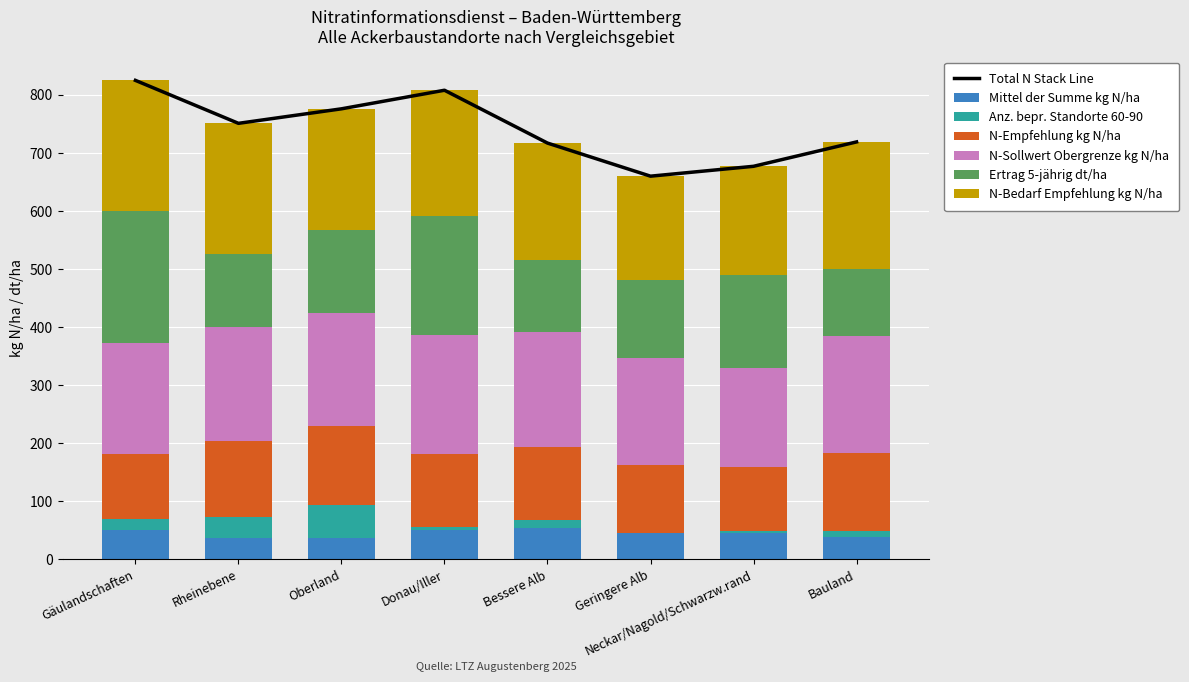

Reading left to right, what are all the values shown in this chart?

Mittel der Summe kg N/ha: 50	36	37	51	54	45	46	39
Anz. bepr. Standorte 60-90: 19	37	56	5	14	1	3	9
N-Empfehlung kg N/ha: 113	131	136	126	125	117	110	135
N-Sollwert Obergrenze kg N/ha: 190	197	196	204	198	184	171	201
Ertrag 5-jährig dt/ha: 228	125	143	205	125	135	160	116
N-Bedarf Empfehlung kg N/ha: 225	225	208	217	201	178	187	219